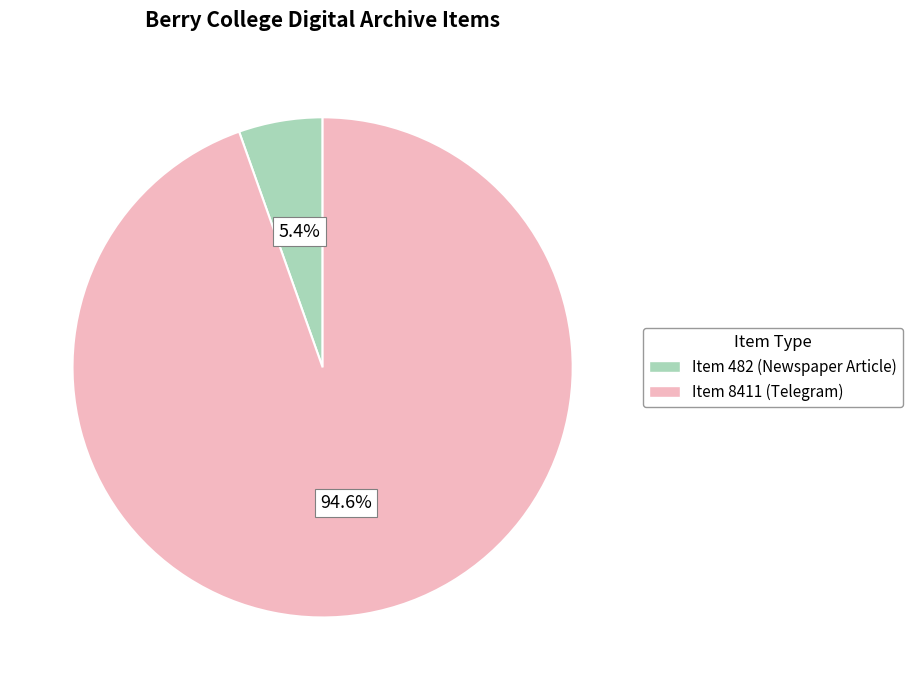

Approximately how many times larger is the value at Item 482 (Newspaper Article) compared to Item 8411 (Telegram)?

0.1